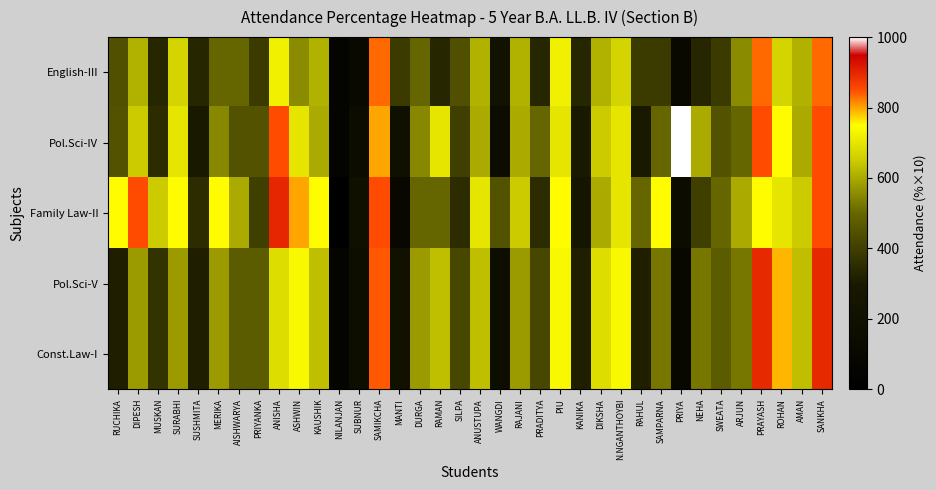

At how many categories does at least one series exceed 338?

33